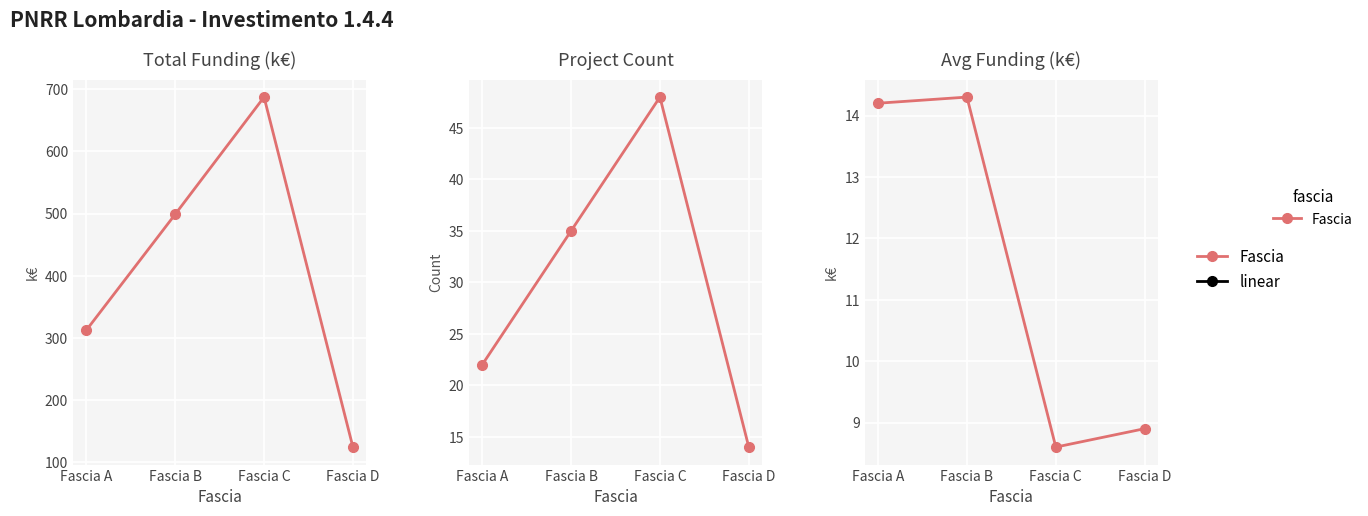

Approximately how many times larger is the value at Fascia A compared to Fascia D?

1.6